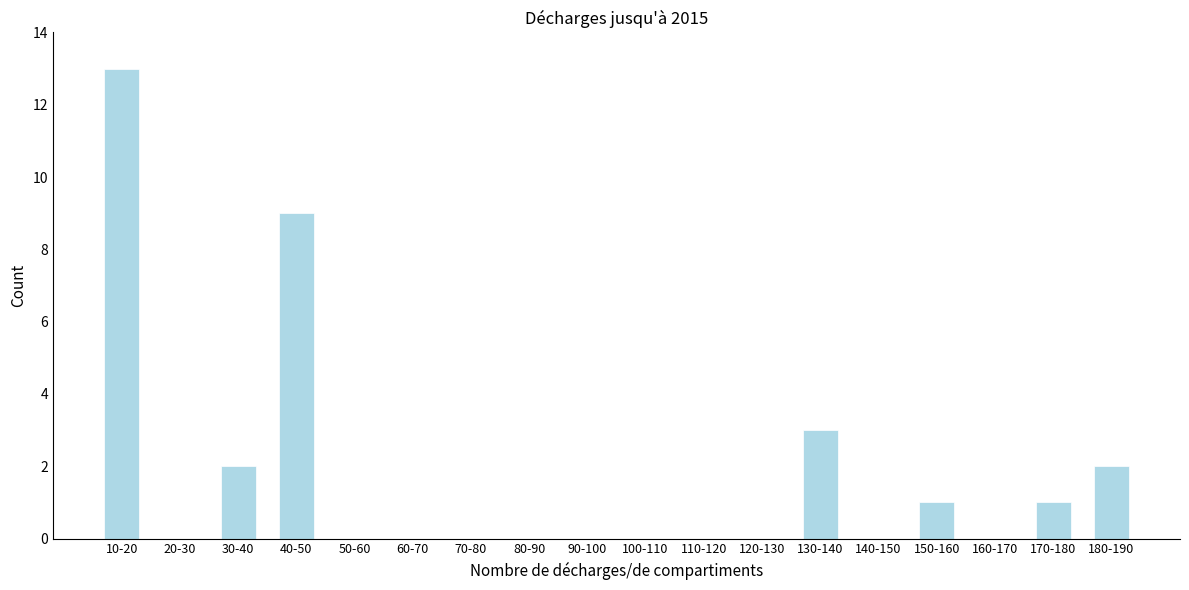

Reading left to right, what are all the values shown in this chart?

10-20=13	20-30=0	30-40=2	40-50=9	50-60=0	60-70=0	70-80=0	80-90=0	90-100=0	100-110=0	110-120=0	120-130=0	130-140=3	140-150=0	150-160=1	160-170=0	170-180=1	180-190=2